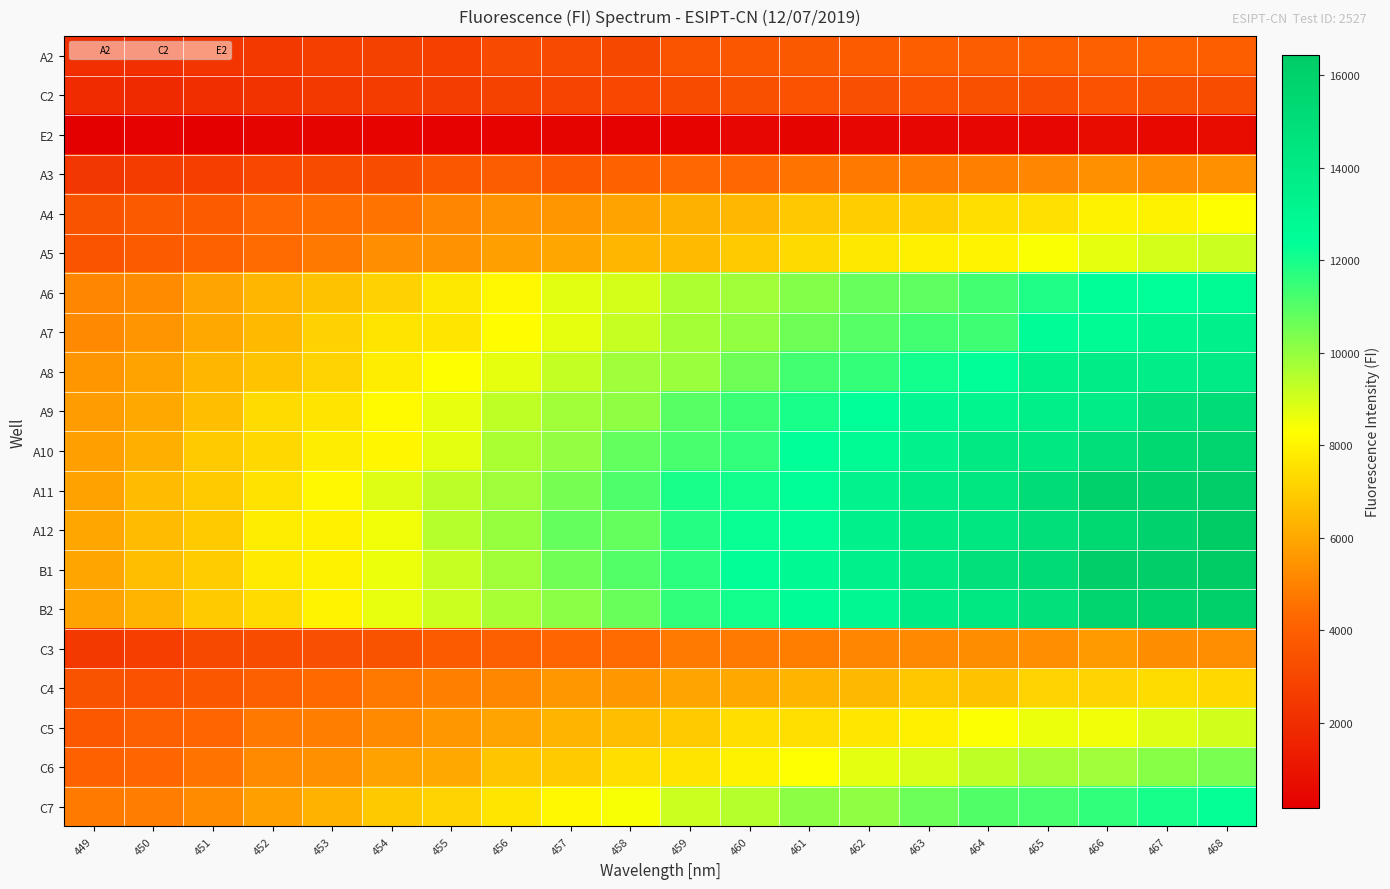

Reading right to left, transcribe all the data shown in this chart.

A2: 468=3947	467=4053	466=4037	465=3942	464=3910	463=3999	462=3807	461=3728	460=3661	459=3552	458=3079	457=3120	456=3144	455=2740	454=2770	453=2716	452=2434	451=2337	450=2098	449=2073
C2: 468=3256	467=3390	466=3437	465=3292	464=3393	463=3445	462=3340	461=3463	460=3376	459=3197	458=3027	457=2928	456=2823	455=2639	454=2601	453=2475	452=2247	451=2014	450=1876	449=1936
E2: 468=628	467=550	466=676	465=425	464=491	463=459	462=426	461=356	460=440	459=294	458=261	457=373	456=332	455=277	454=307	453=350	452=360	451=158	450=276	449=209
A3: 468=5356	467=5257	466=5390	465=5117	464=4944	463=4817	462=4739	461=4596	460=4295	459=4304	458=4049	457=3711	456=3906	455=3663	454=3273	453=3189	452=3007	451=2645	450=2557	449=2411
A4: 468=8276	467=7957	466=7957	465=7493	464=7436	463=7063	462=6981	461=6854	460=6416	459=6257	458=5877	457=5513	456=5419	455=5098	454=4585	453=4397	452=4294	451=3829	450=3785	449=3515
A5: 468=9155	467=8992	466=8716	465=8396	464=8007	463=7914	462=7724	461=7325	460=6933	459=6496	458=6368	457=5965	456=5763	455=5416	454=5314	453=4710	452=4383	451=4043	450=3821	449=3550
A6: 468=12716	467=12366	466=12396	465=11851	464=11313	463=10865	462=10737	461=10256	460=9822	459=9585	458=8997	457=8760	456=8130	455=7731	454=7105	453=6689	452=6367	451=5898	450=5272	449=5108
A7: 468=13417	467=13090	466=12659	465=12575	464=11377	463=11316	462=10996	461=10596	460=10052	459=9740	458=9210	457=8710	456=8254	455=7628	454=7583	453=7124	452=6466	451=6024	450=5501	449=5158
A8: 468=13880	467=13726	466=13852	465=13499	464=12410	463=12064	462=11526	461=11298	460=10603	459=9926	458=9839	457=9253	456=8715	455=8303	454=7850	453=7157	452=6732	451=6372	450=5855	449=5526
A9: 468=15095	467=14730	466=13827	465=13642	464=13092	463=12990	462=12353	461=11986	460=11450	459=10949	458=10117	457=9802	456=9349	455=8681	454=8201	453=7581	452=7354	451=6591	450=6037	449=5674
A10: 468=15626	467=15437	466=14857	465=14189	464=14080	463=13347	462=12735	461=12356	460=11574	459=11210	458=10807	457=10003	456=9654	455=8736	454=8050	453=7838	452=7256	451=6906	450=6183	449=5811
A11: 468=16129	467=15959	466=15949	465=15070	464=14300	463=13885	462=13279	461=12424	460=12061	459=11967	458=11154	457=10489	456=9858	455=9362	454=8836	453=8115	452=7569	451=6913	450=6543	449=5832
A12: 468=16450	467=15848	466=15448	465=14830	464=14216	463=13973	462=13409	461=12470	460=12245	459=11796	458=10764	457=10755	456=9978	455=9491	454=8529	453=7953	452=7858	451=6932	450=6528	449=5960
B1: 468=16439	467=16234	466=16209	465=15156	464=14731	463=14047	462=13476	461=12804	460=12327	459=11694	458=11063	457=10568	456=9820	455=9220	454=8613	453=7974	452=7748	451=6963	450=6606	449=5942
B2: 468=16078	467=15878	466=15628	465=14758	464=14183	463=13939	462=13009	461=12579	460=12090	459=11605	458=10691	457=10173	456=9674	455=9160	454=8673	453=7993	452=7372	451=6933	450=6325	449=5871
C3: 468=5343	467=5294	466=5645	465=5338	464=5289	463=5181	462=5093	461=4883	460=4773	459=4791	458=4372	457=4233	456=4032	455=3838	454=3510	453=3345	452=3251	451=3108	450=2640	449=2459
C4: 468=7256	467=7389	466=7149	465=7138	464=6711	463=6827	462=6455	461=6339	460=6014	459=5895	458=5586	457=5540	456=5151	455=4906	454=4765	453=4355	452=4038	451=3618	450=3455	449=3469
C5: 468=9039	467=8818	466=8540	465=8602	464=8362	463=7910	462=7686	461=7467	460=7422	459=6929	458=6593	457=6343	456=5903	455=5549	454=5207	453=4884	452=4718	451=4236	450=4031	449=3695
C6: 468=10437	467=10201	466=9858	465=9714	464=9343	463=8931	462=8741	461=8306	460=7976	459=7603	458=7432	457=6908	456=6787	455=6016	454=5838	453=5388	452=5204	451=4639	450=4243	449=4084
C7: 468=12283	467=12017	466=11587	465=11211	464=11103	463=10652	462=10099	461=10136	460=9486	459=9142	458=8401	457=8118	456=7631	455=7133	454=6901	453=6269	452=5802	451=5225	450=4863	449=4835